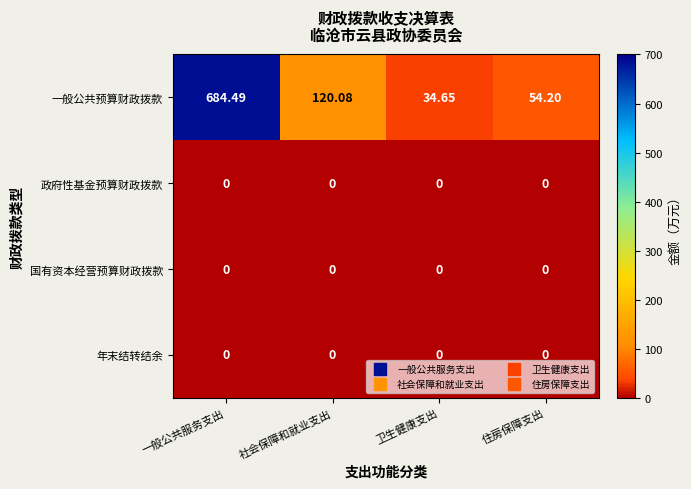

Which series has the largest total across all categories?

一般公共预算财政拨款